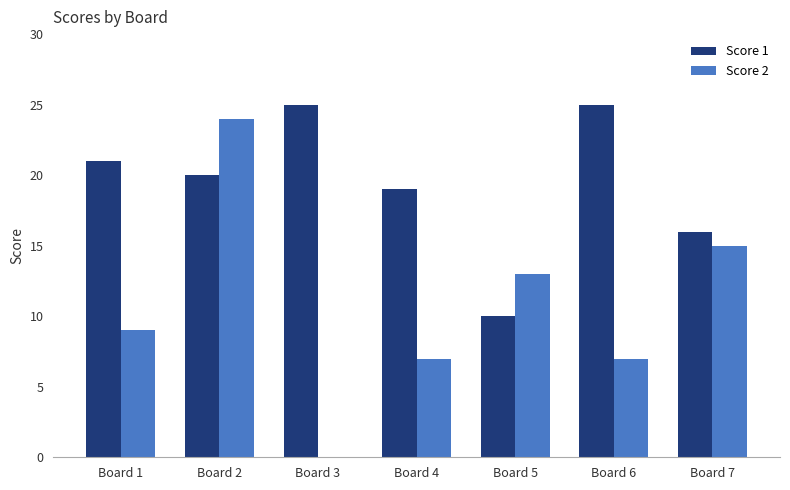

Which series changed the most between Board 2 and Board 7?

Score 2